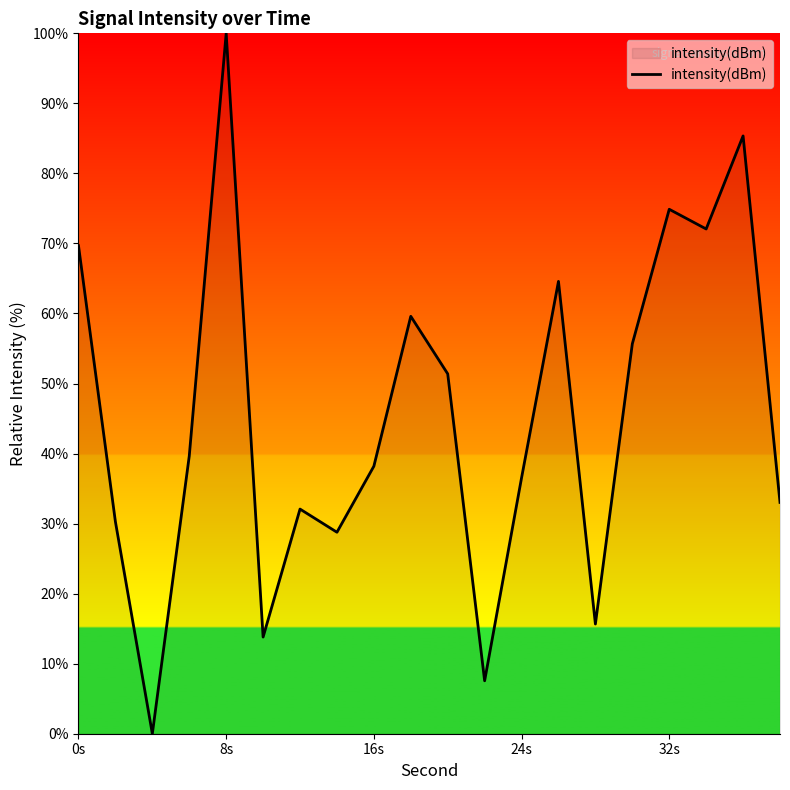

Does the chart display data point markers on the line(s)?

No